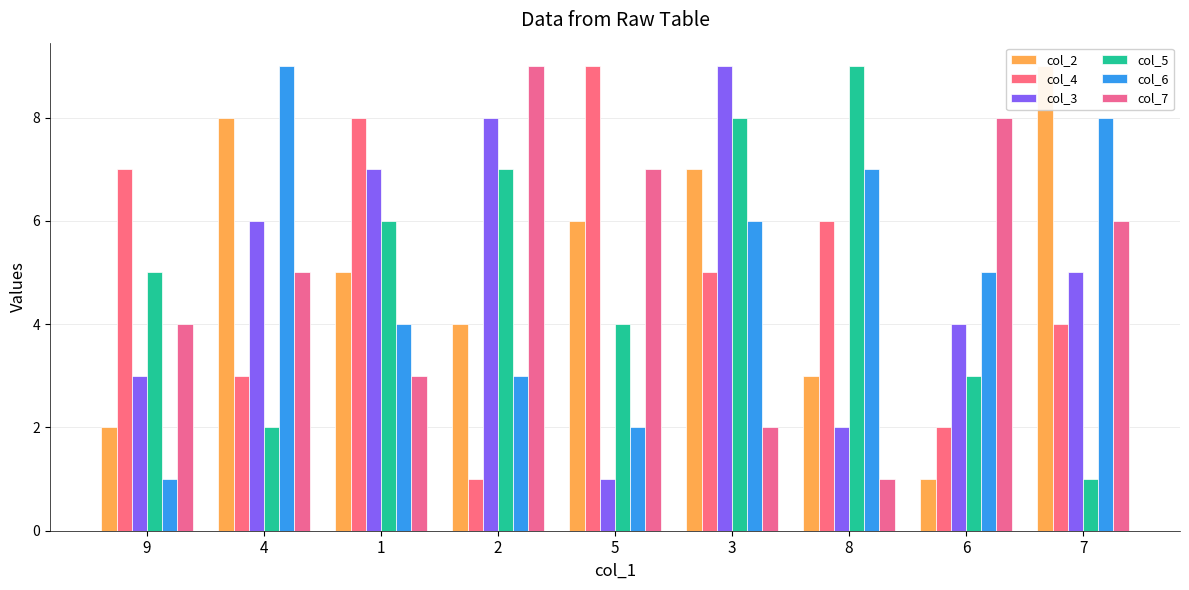

What position from the right is 4?

8